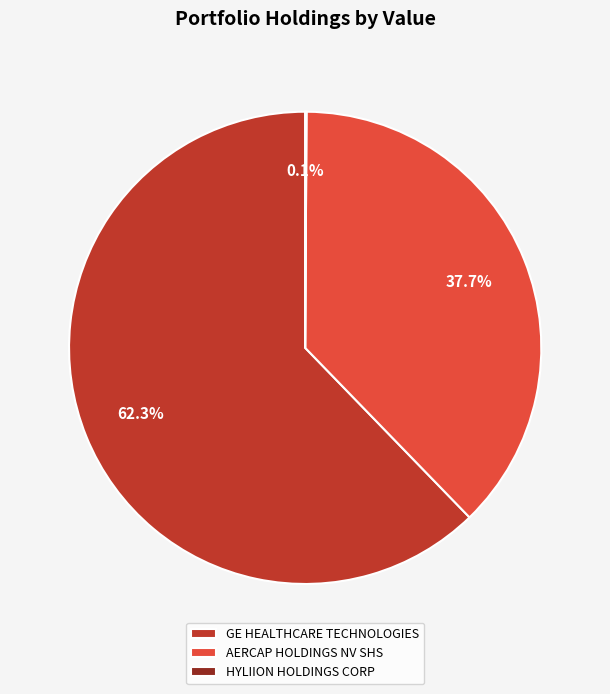

Which category has the biggest portion of the pie?

GE HEALTHCARE TECHNOLOGIES